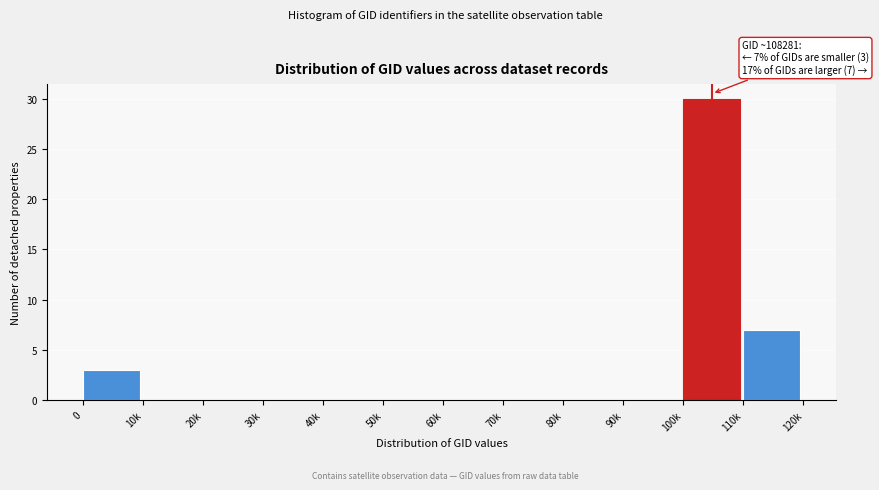

Reading left to right, what are all the values shown in this chart?

0=3	10k=0	20k=0	30k=0	40k=0	50k=0	60k=0	70k=0	80k=0	90k=0	100k=30	110k=7